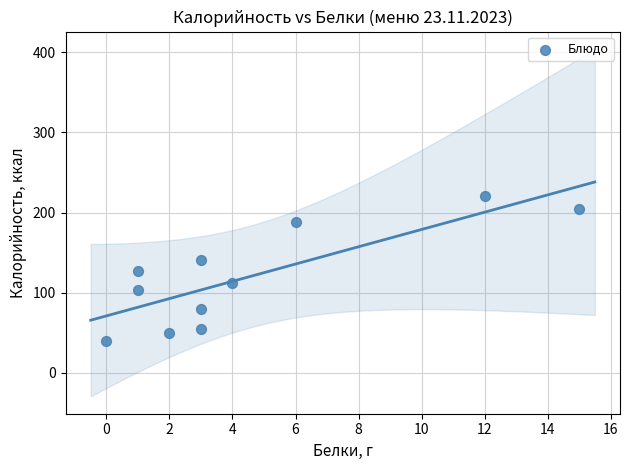

What is the range of Y values (max minus min)?

181